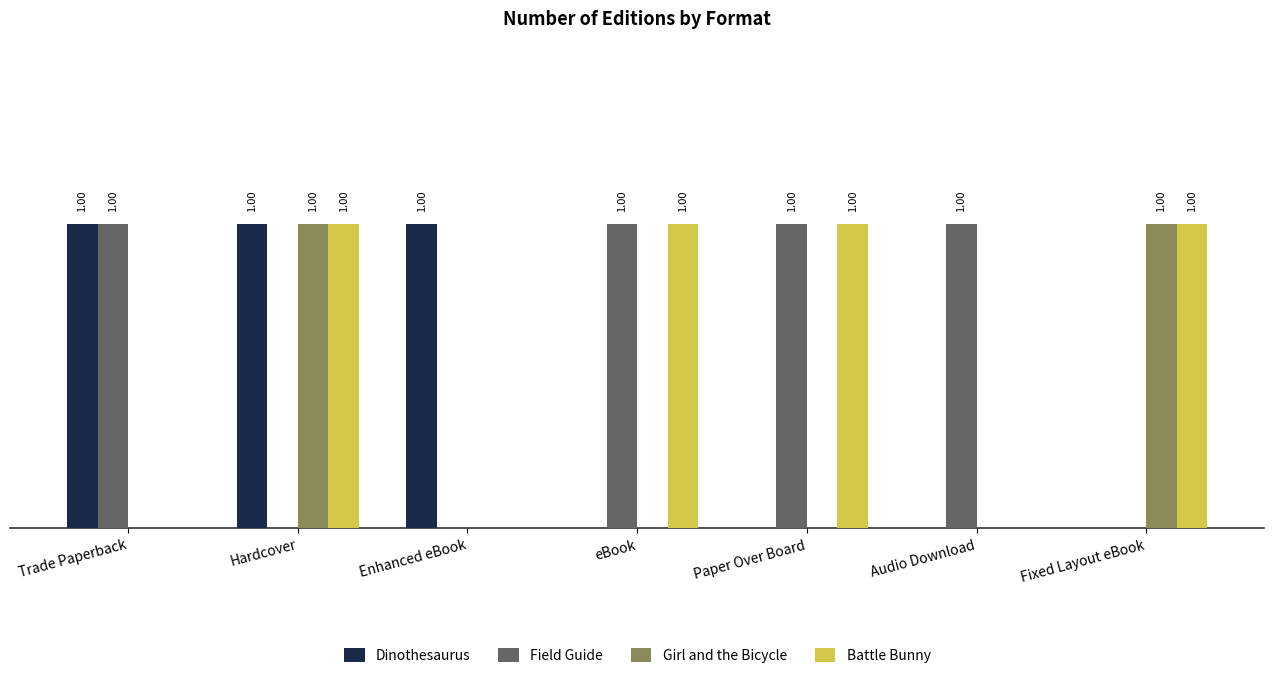

Between Enhanced eBook and Trade Paperback, which is larger?

Enhanced eBook